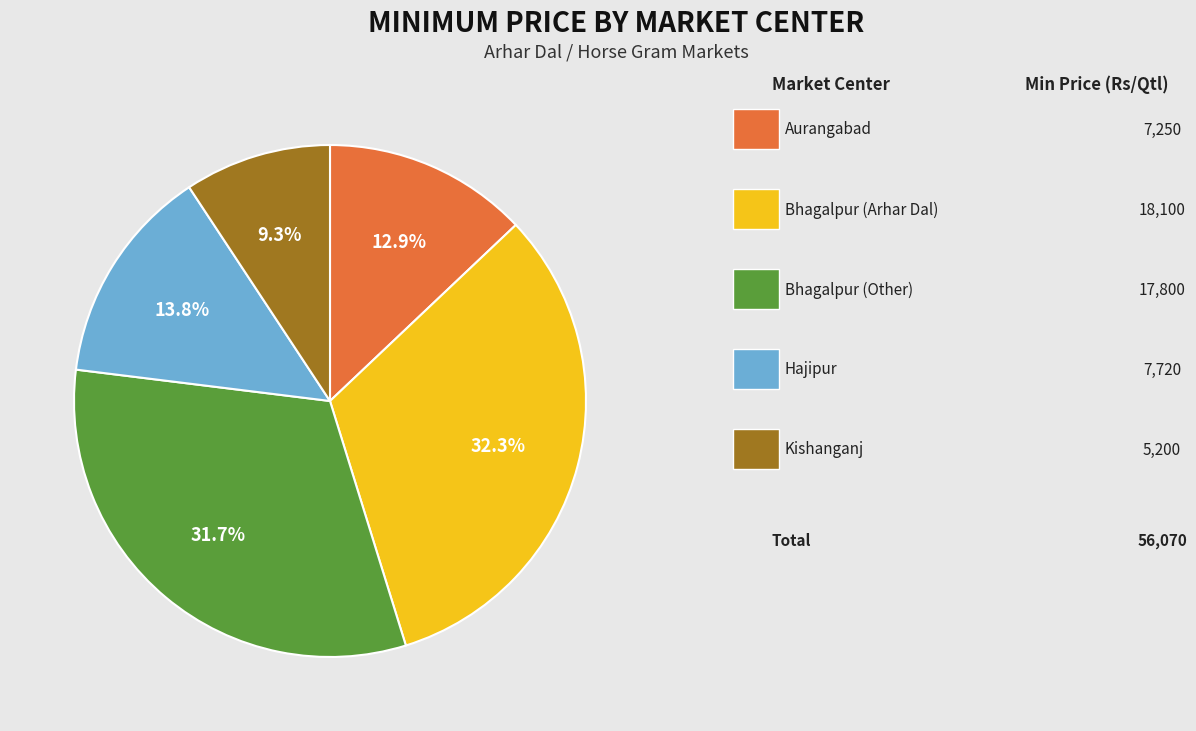

Is there a majority slice in this chart?

No